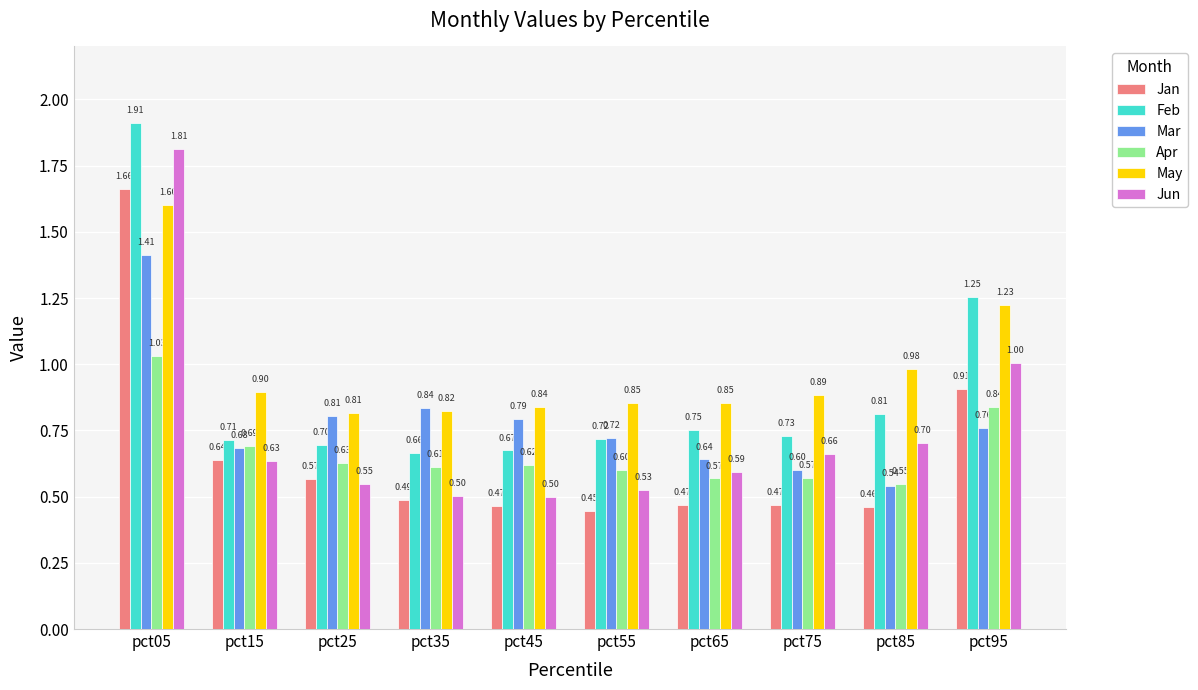

Rank the series at pct65 from highest to lowest value.

May, Feb, Mar, Jun, Apr, Jan